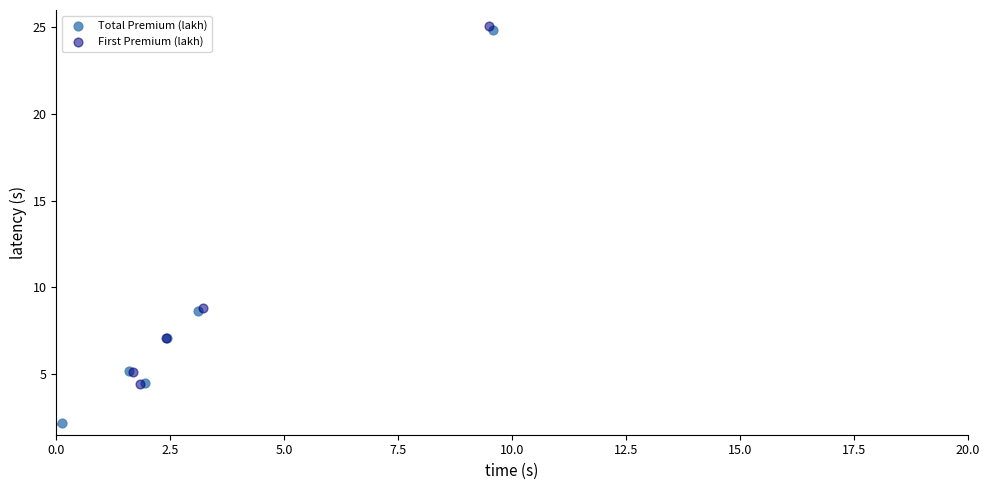

Which series has the widest spread of Y values?

First Premium (lakh)